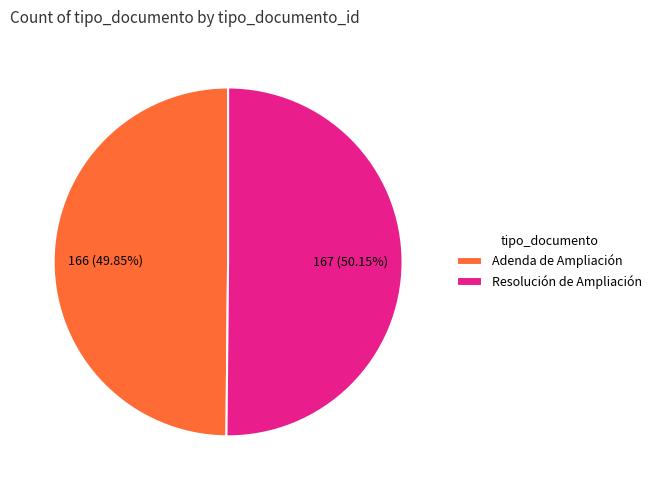

Approximately how many times larger is the value at Resolución de Ampliación compared to Adenda de Ampliación?

1.0